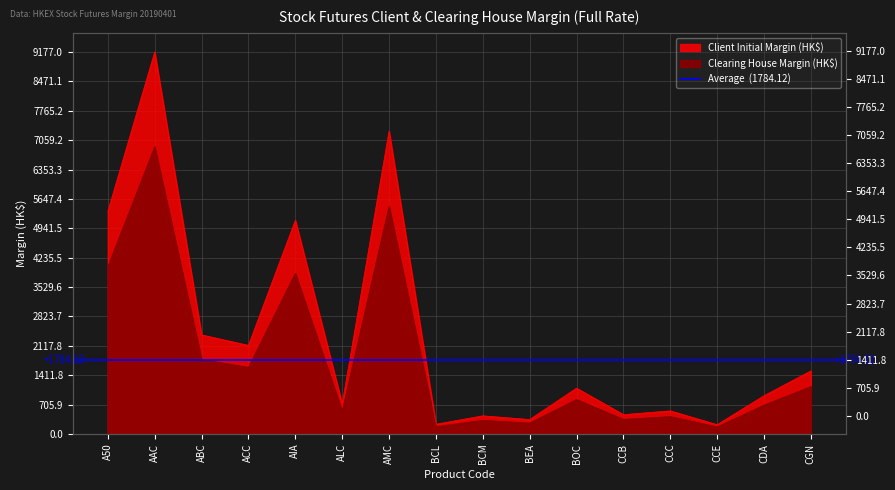

Reading right to left, what are all the values shown in this chart?

Clearing House Margin (HK$): 1140	692	169	418	349	828	261	328	176	5470	545	3860	1600	1790	6900	4020
Client Initial Margin (HK$): 1516	920	224	555	464	1101	347	436	234	7275	724	5133	2128	2380	9177	5346